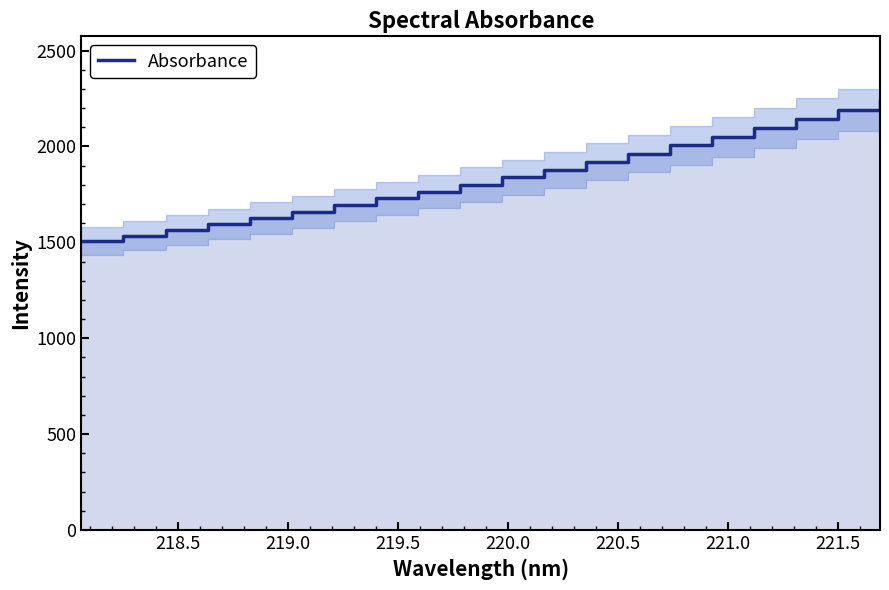

How many values are below 1839?

10